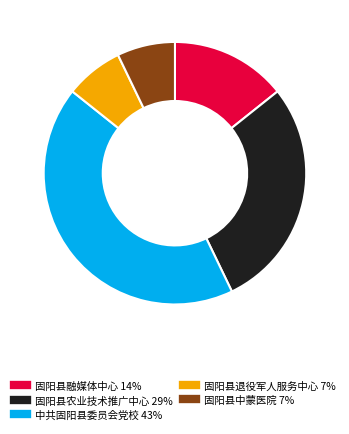

Is 固阳县农业技术推广中心 the majority of the pie?

No